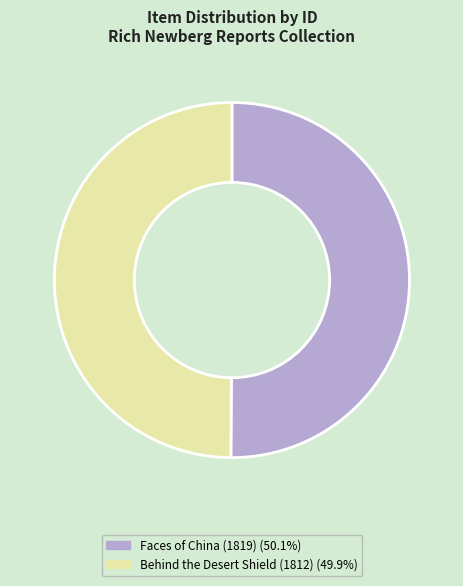

Count the number of slices in the pie.

2